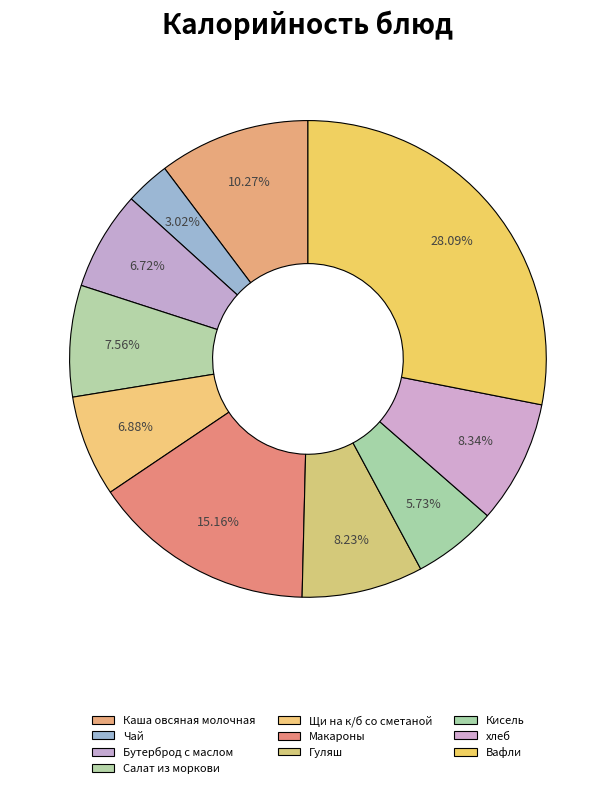

What percentage is NOT represented by Кисель?

94.3%